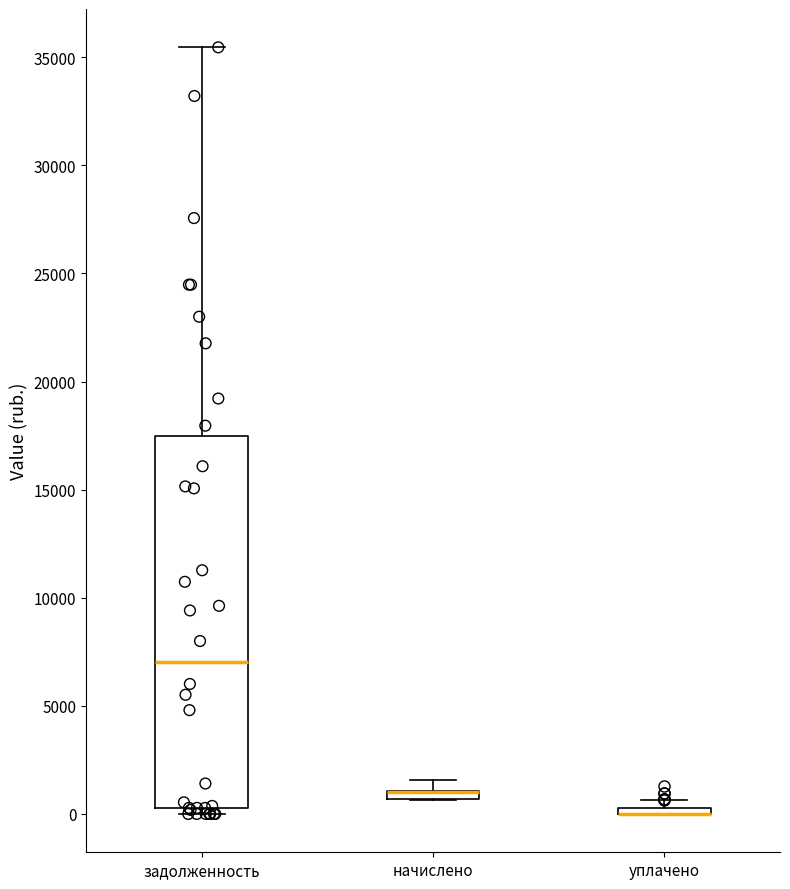

Comparing the boxes themselves (not the whiskers), which one is the tallest?

задолженность